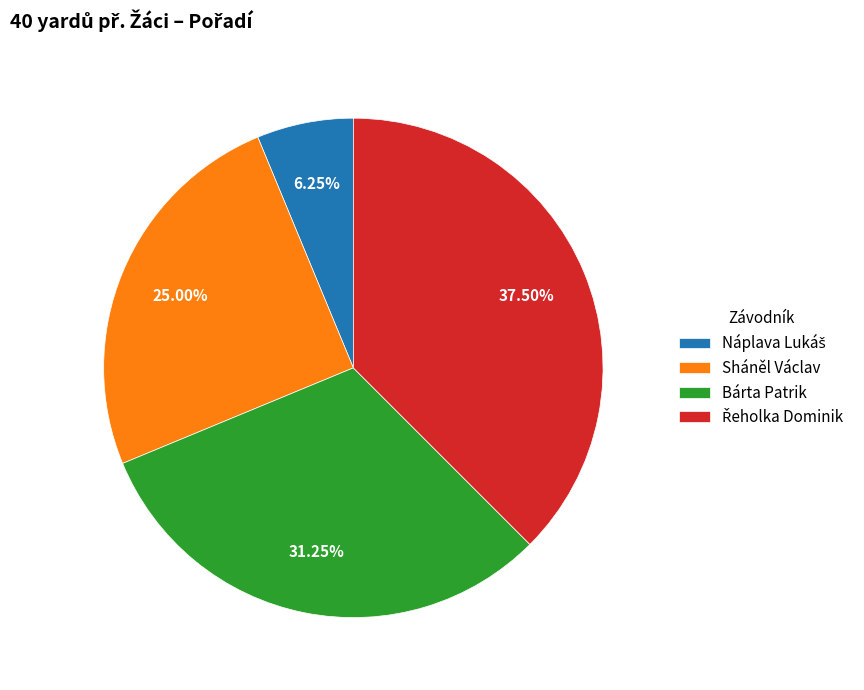

How many segments does this pie chart have?

4